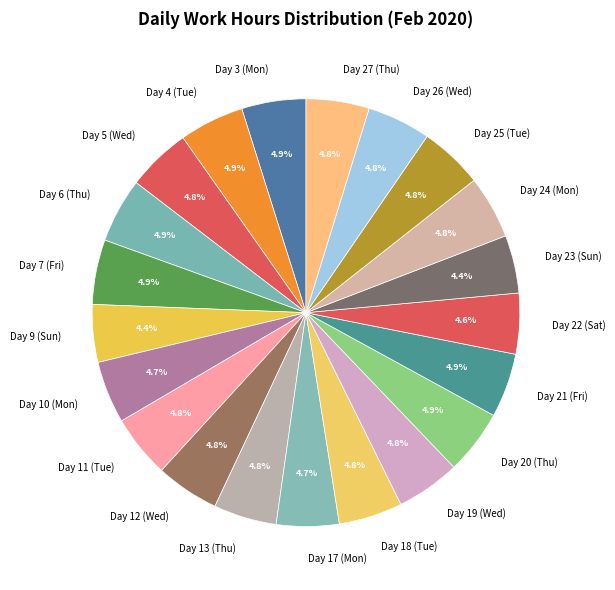

Is it true that Day 17 (Mon) is 5% of the pie?

True